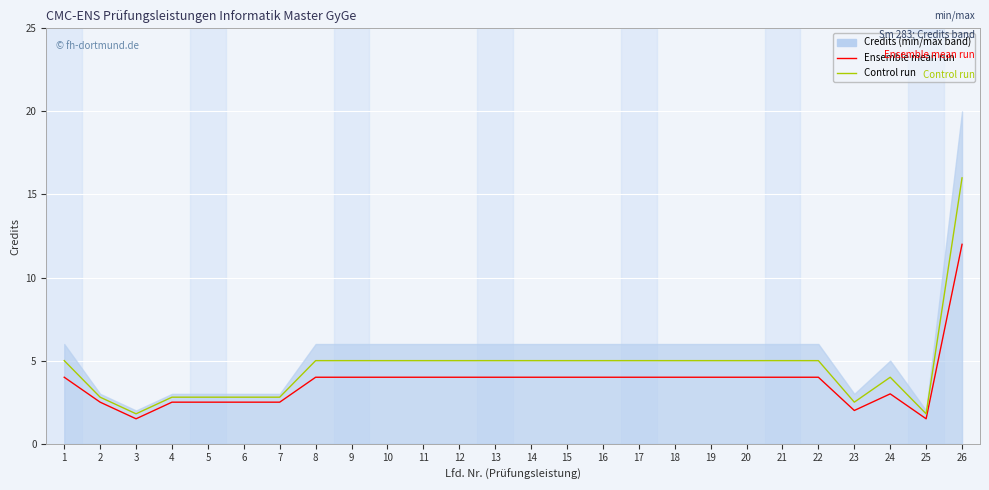

Which series has the widest spread of values?

Control run